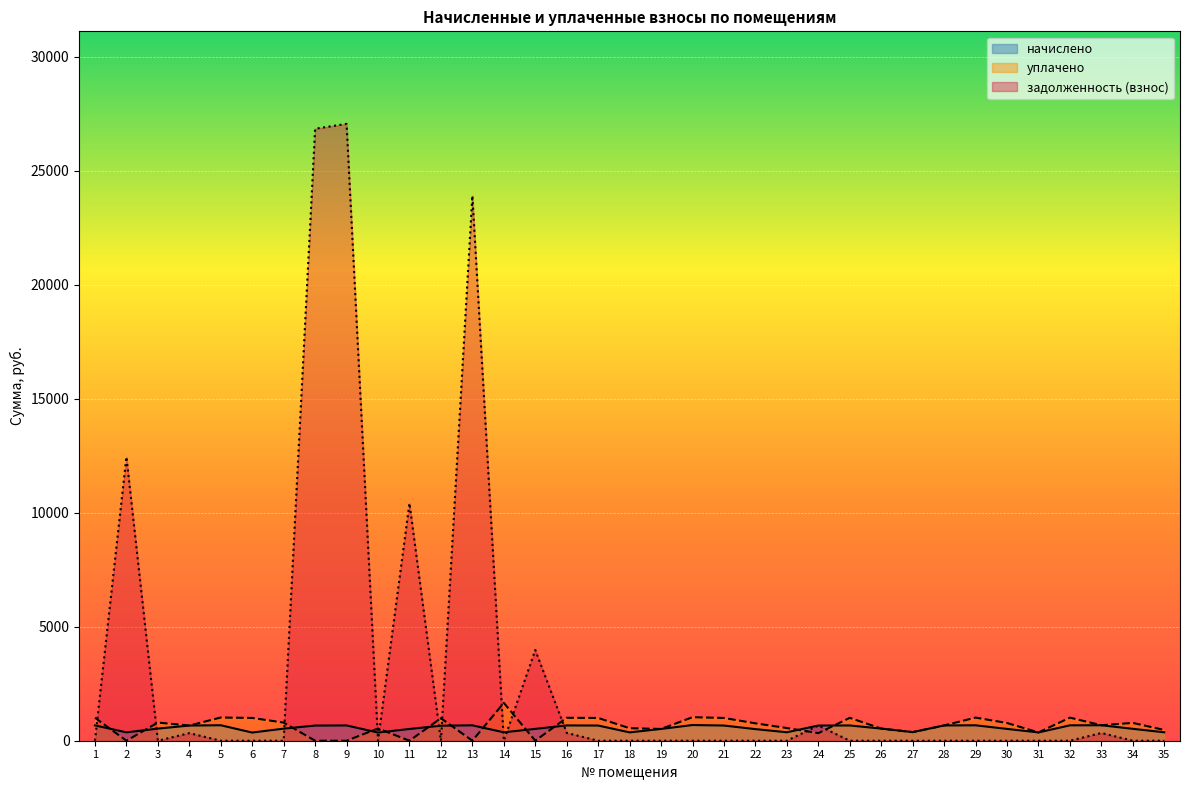

Between 7 and 26, which is larger?

26